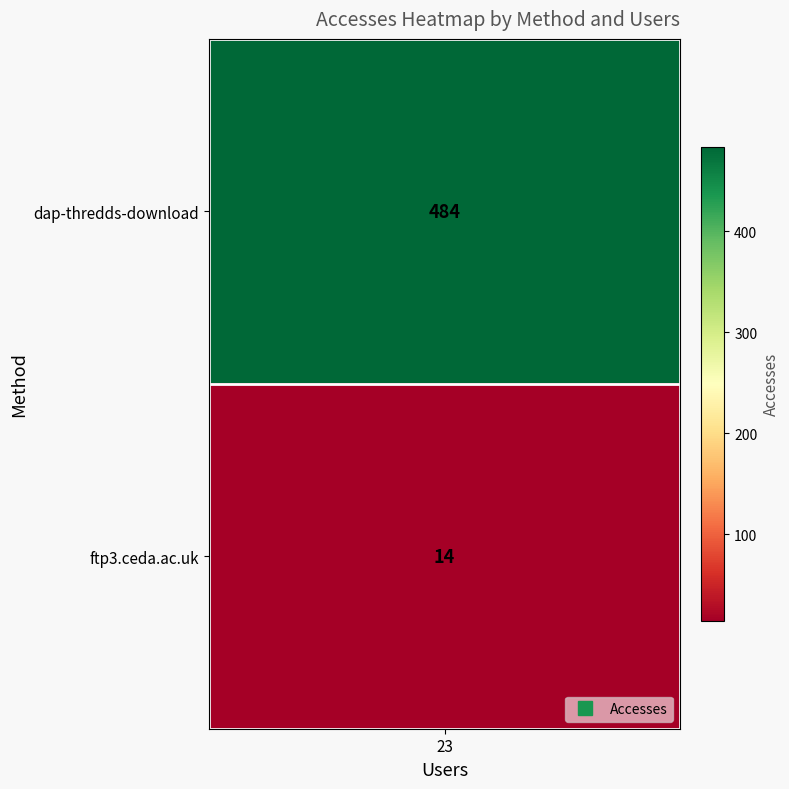

Reading right to left, list all the values displayed in this chart.

ftp3.ceda.ac.uk=14	dap-thredds-download=484